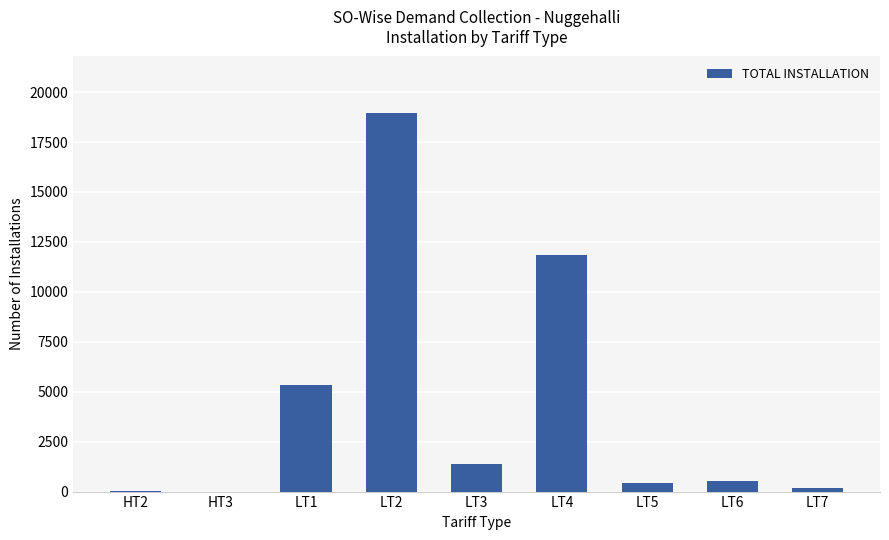

What is the sum of all values?

38659